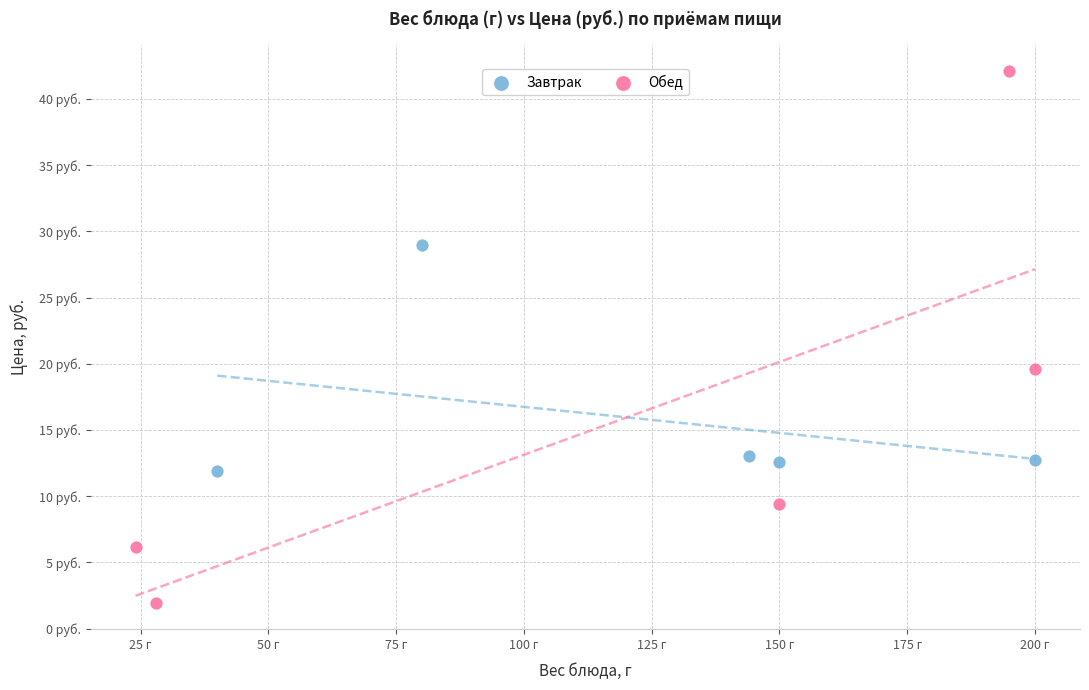

What are all the series names shown in the legend?

Завтрак, Обед